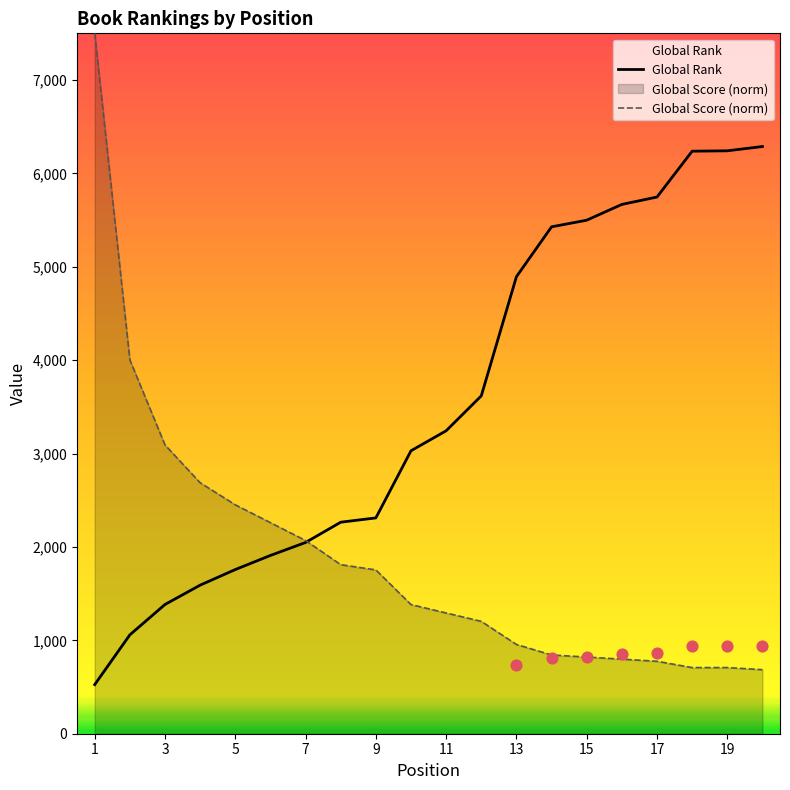

What is the total value across all series at 14?

6271.3